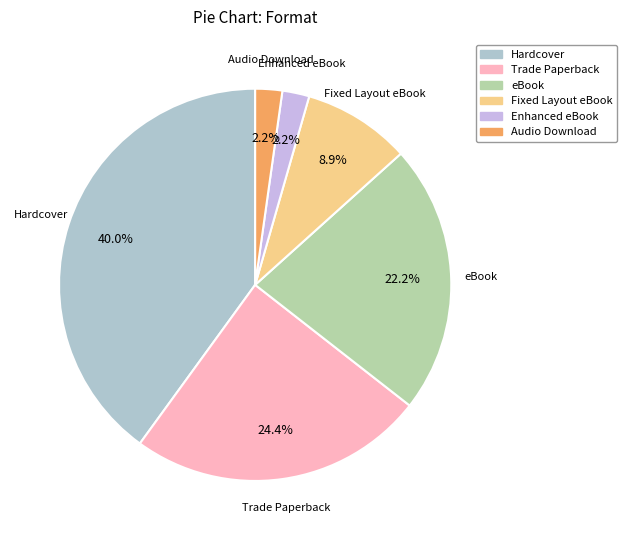

Which slice is the largest?

Hardcover